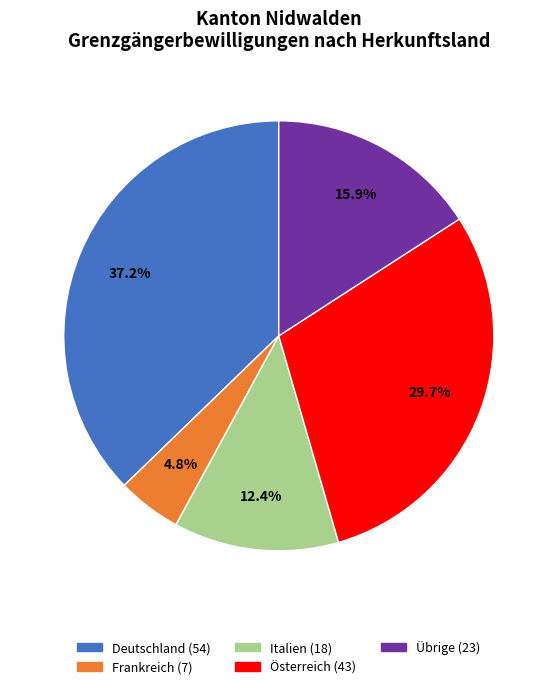

Is there any slice that represents more than half of the pie?

No